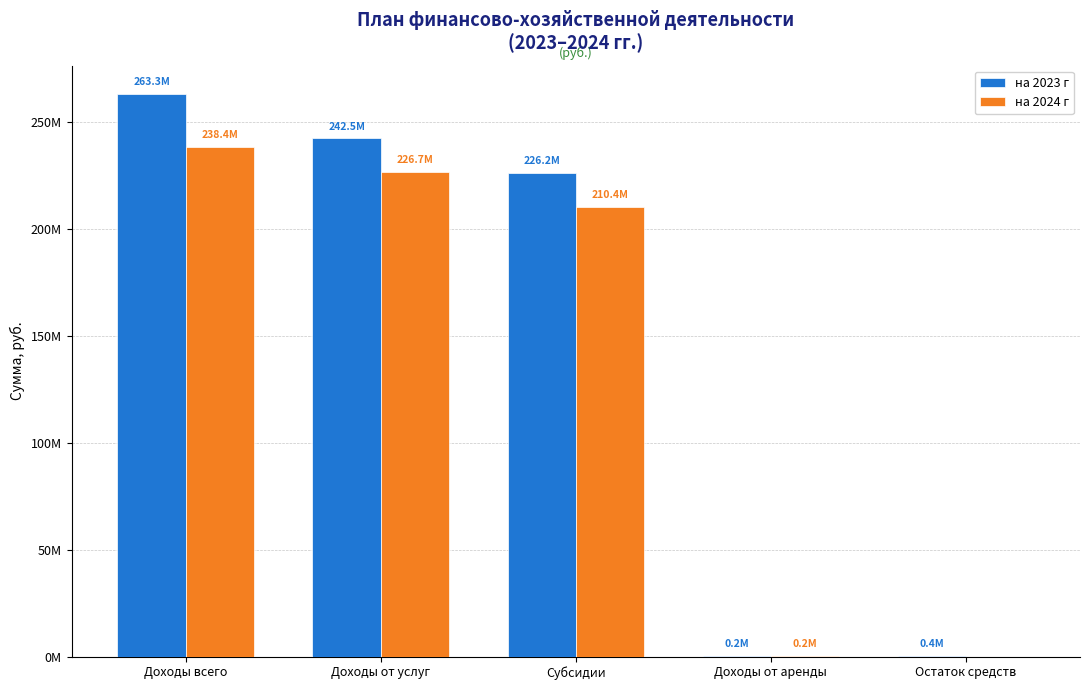

The на 2023 г series shows 263334967.1 at Доходы всего. True or false?

True